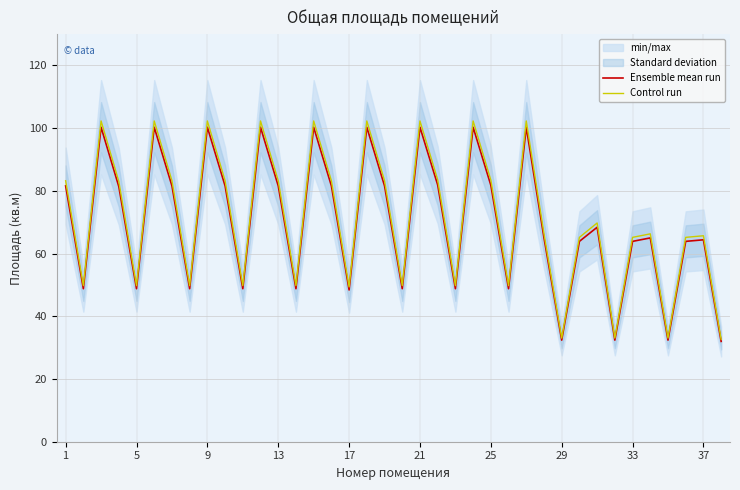

What is the difference between the second highest and second lowest values in the Ensemble mean run series?

67.9